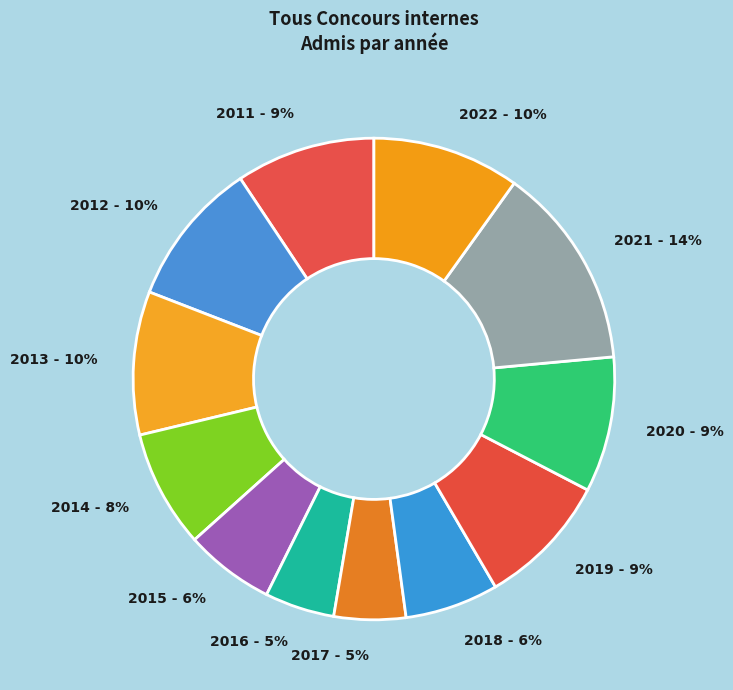

True or false: 2011 accounts for 4% of the total.

False